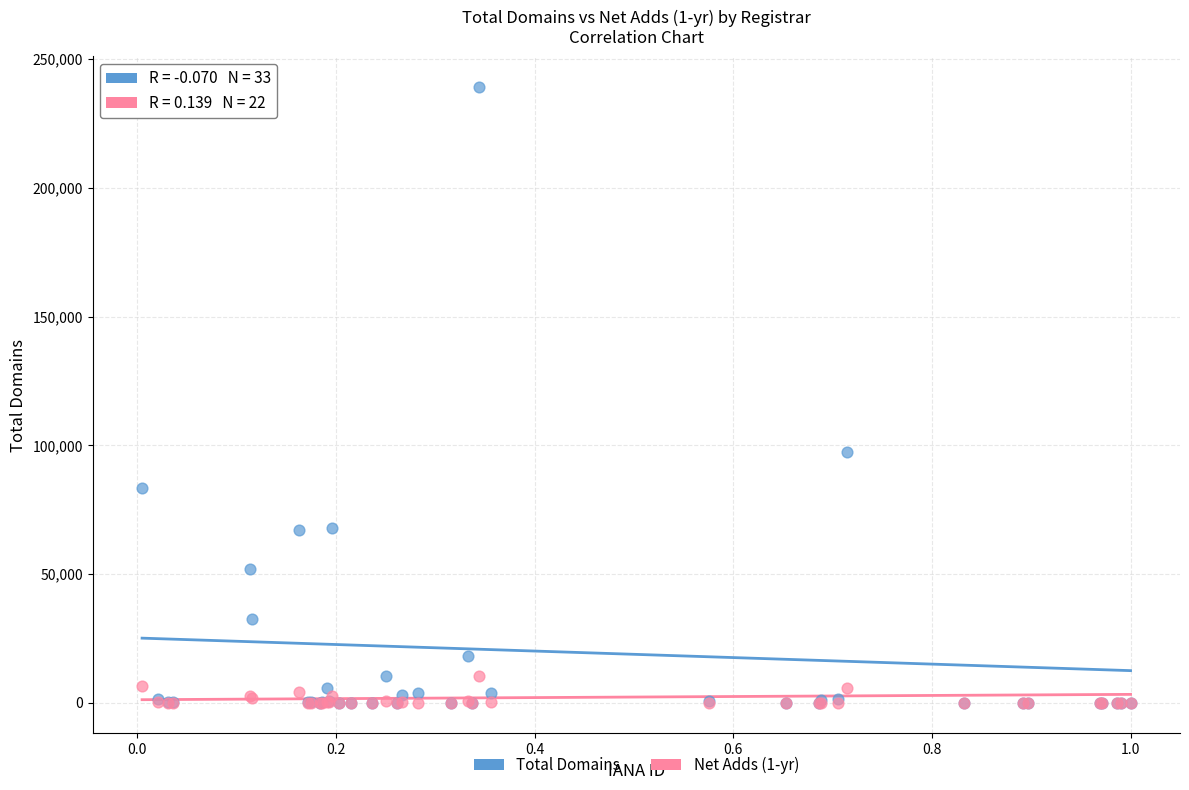

What are all the series names shown in the legend?

Total Domains, Net Adds (1-yr)